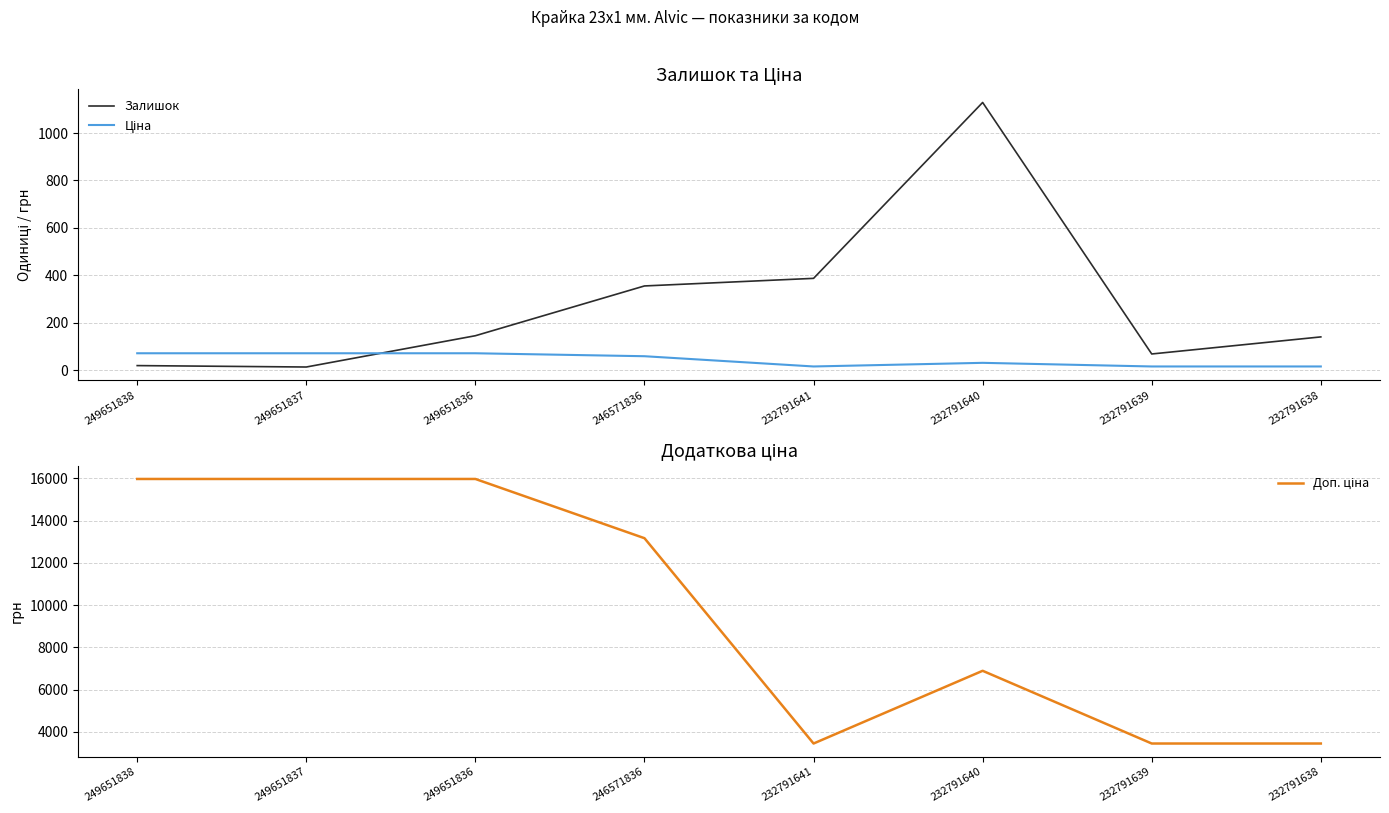

Is this an area chart (filled region under the line)?

No